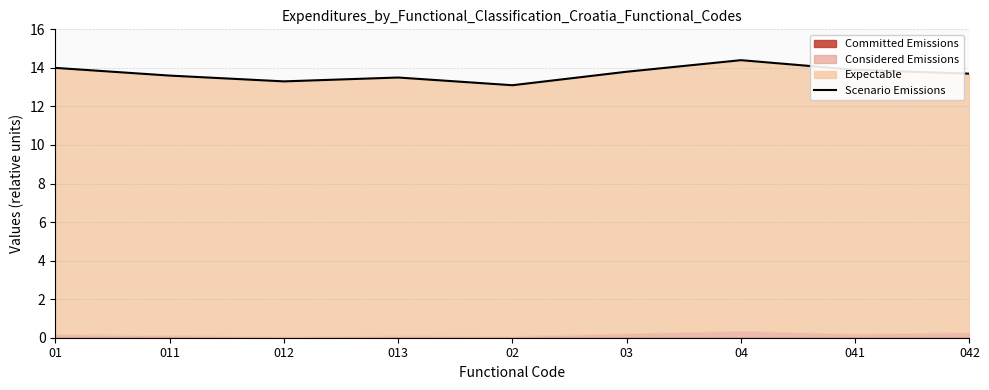

At which category does the data reach its first local valley?

012